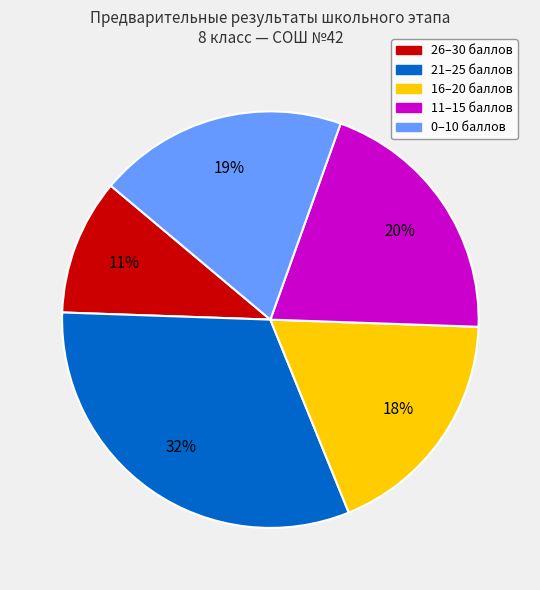

To the nearest percent, what is the difference between the largest and smallest slice percentages?

21%